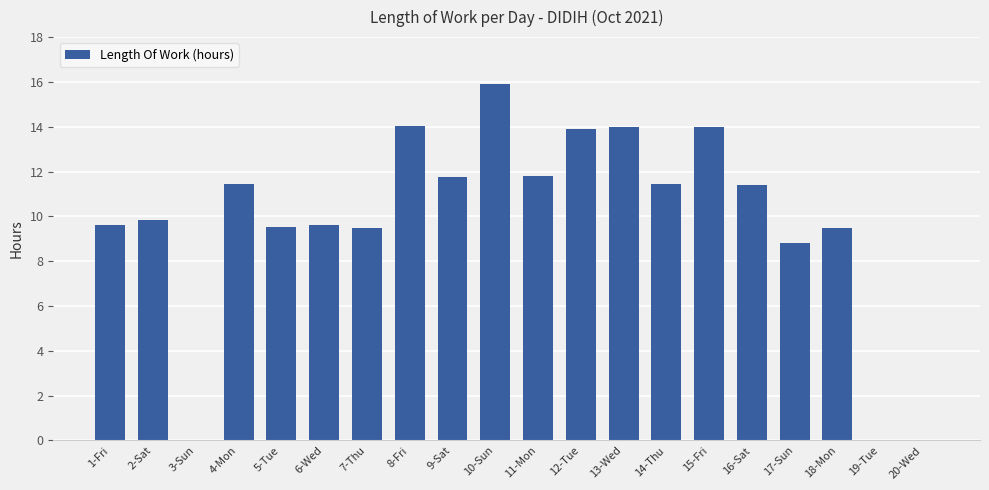

What is the sum of all values?

196.0